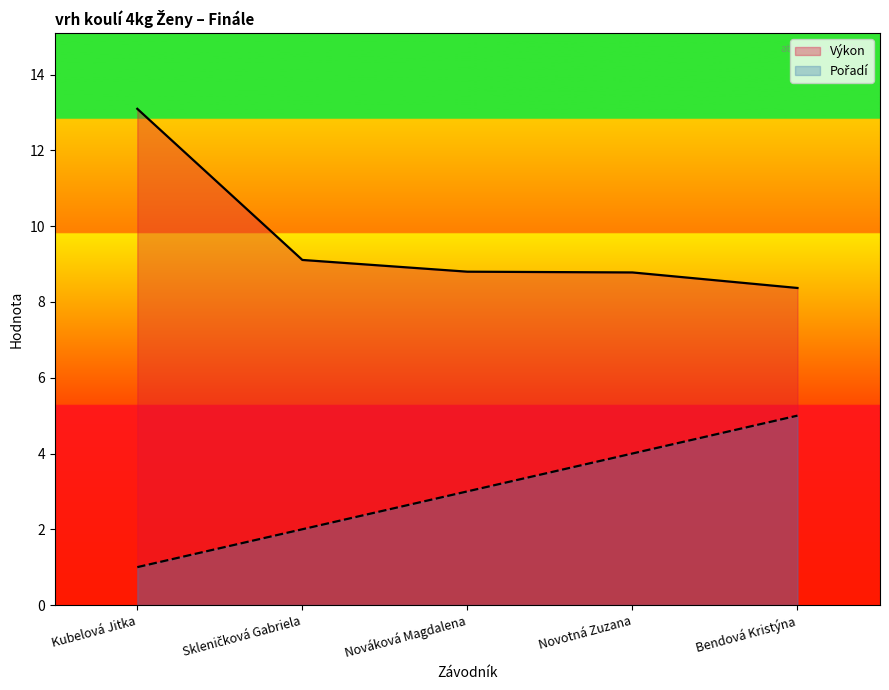

How many lines are shown in the chart?

2